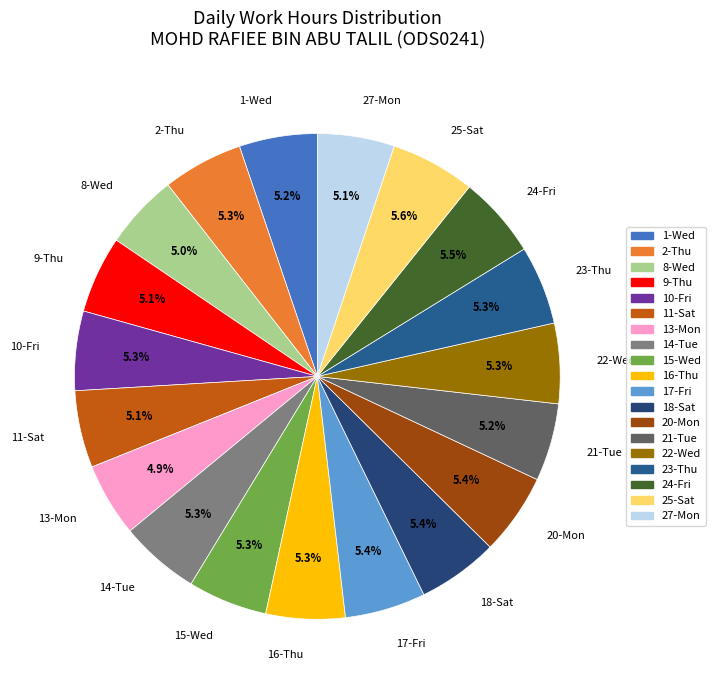

What percentage do 14-Tue and 10-Fri together represent?

10.6%